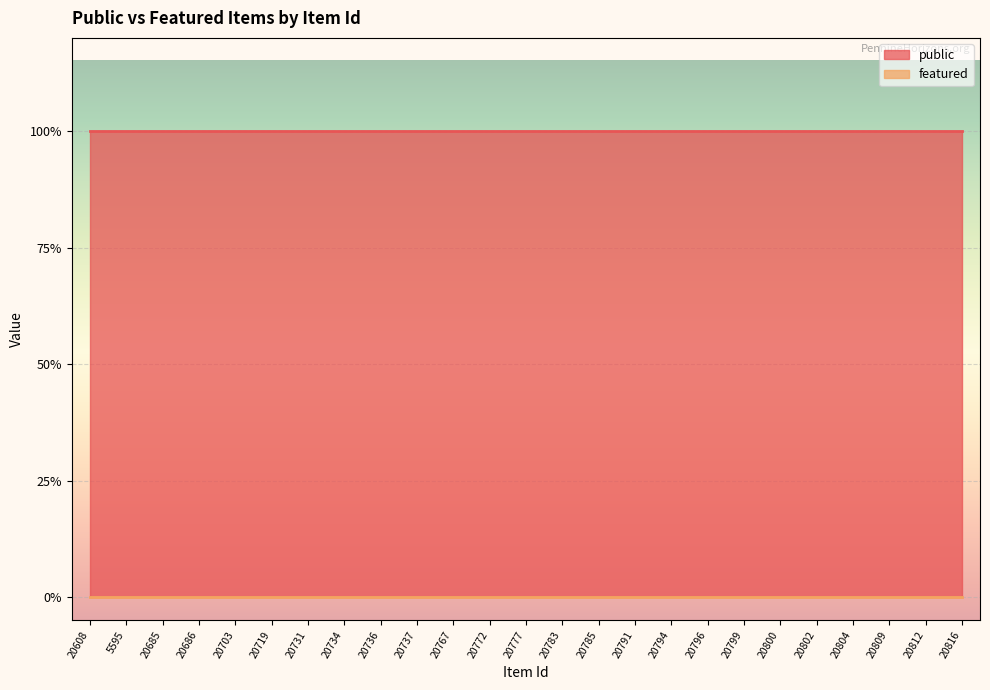

Does the chart display data point markers on the line(s)?

No